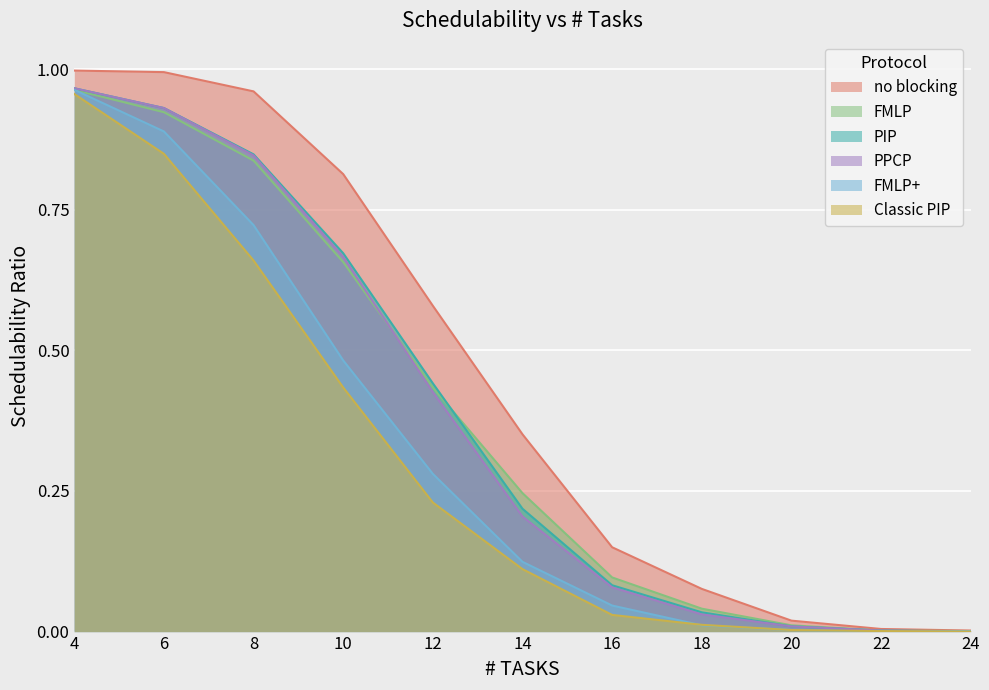

What is the maximum value shown in the chart?

1.0